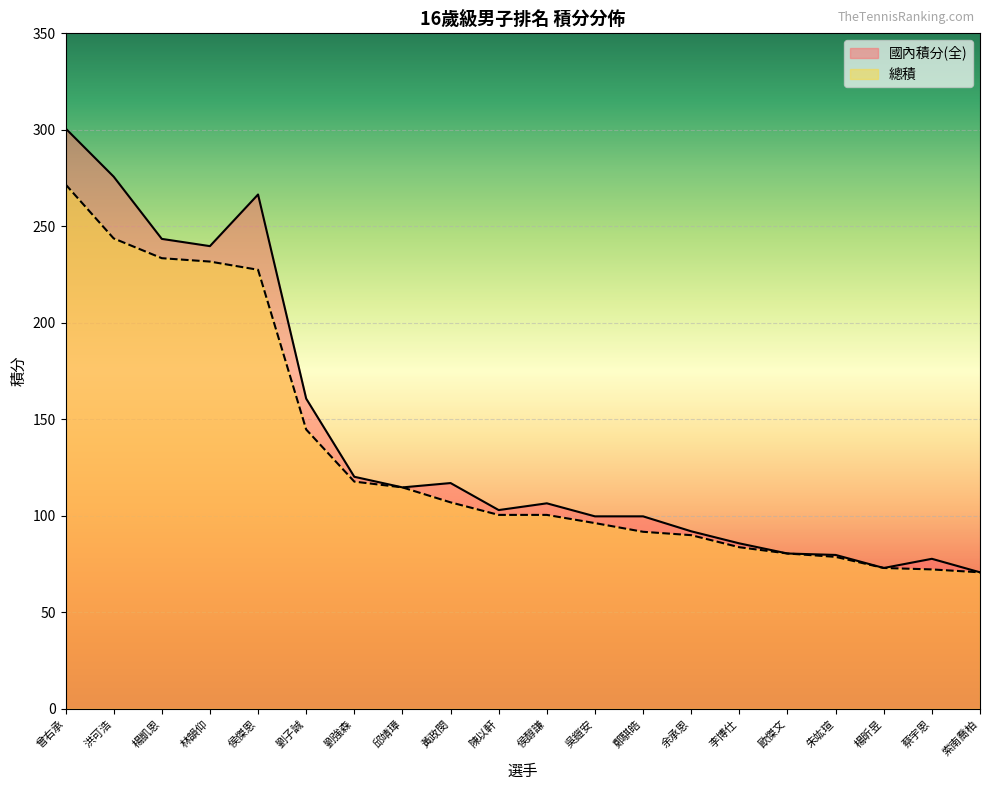

At which label is 國內積分(全) closest to 185?

劉子誠